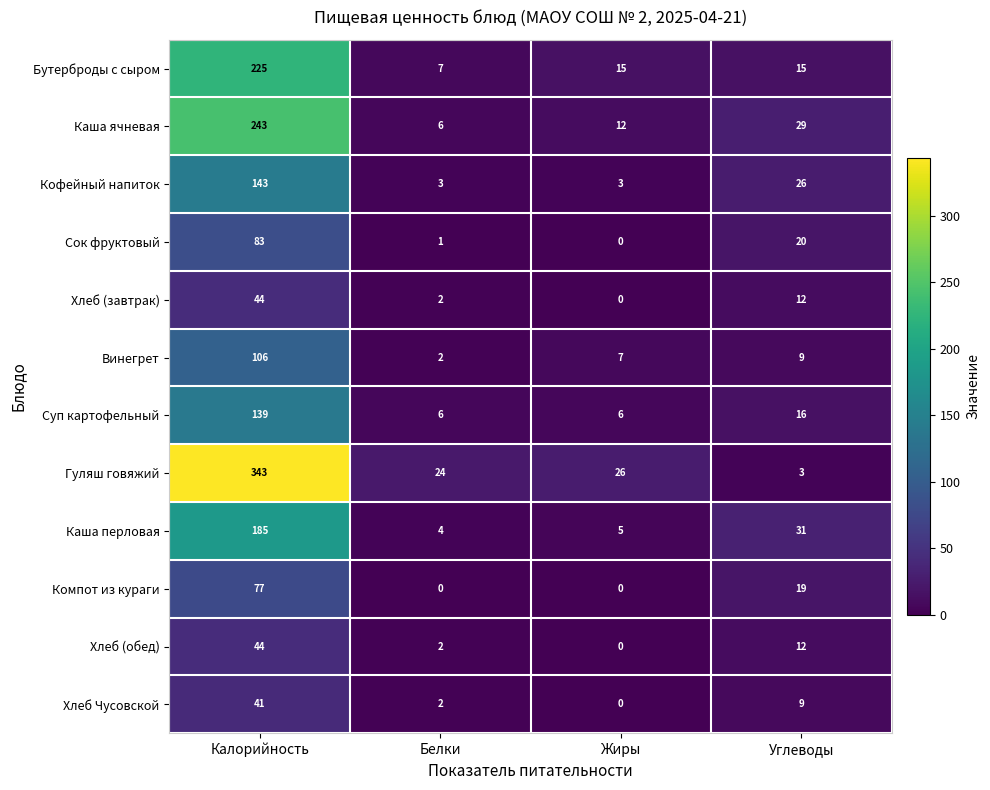

How many distinct data groups are displayed?

12